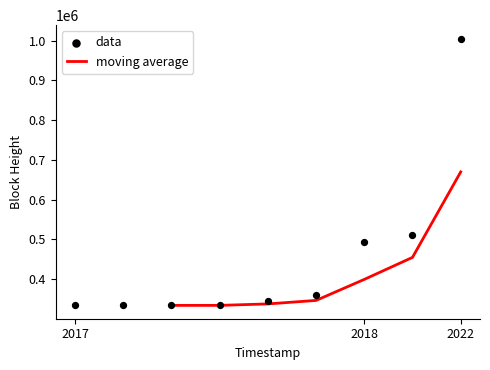

The value of moving average at 2018 is 399374.3. True or false?

True